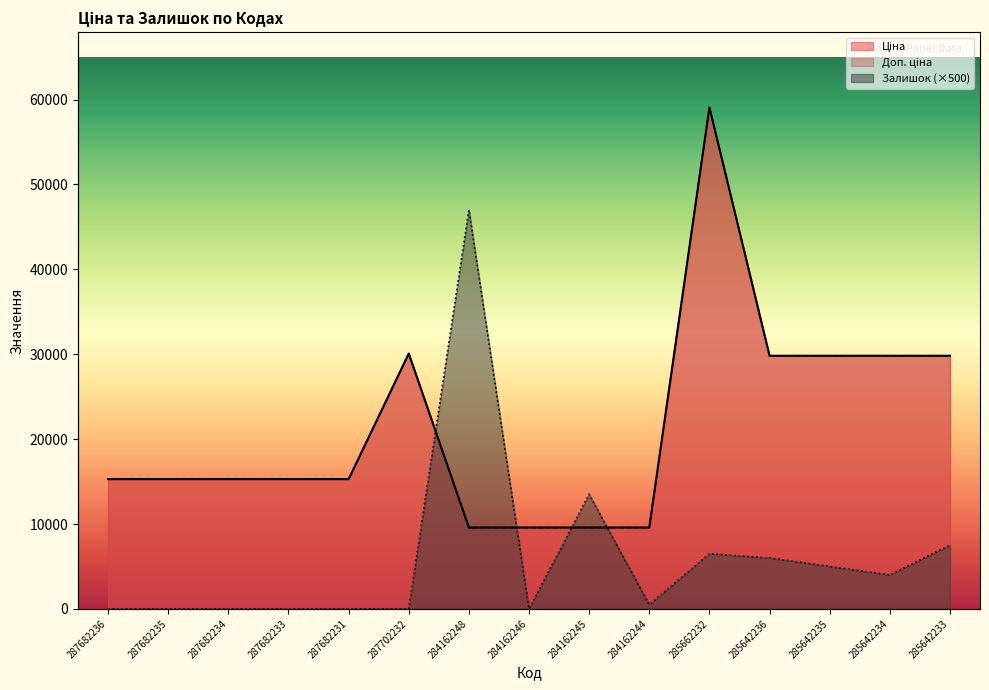

What is the label of the 10th point from the right?

287702232